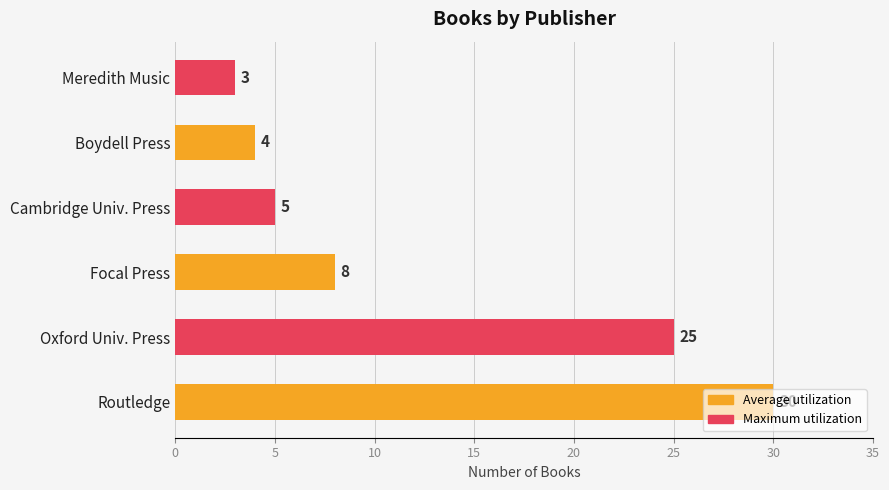

How many series are shown in this chart?

1